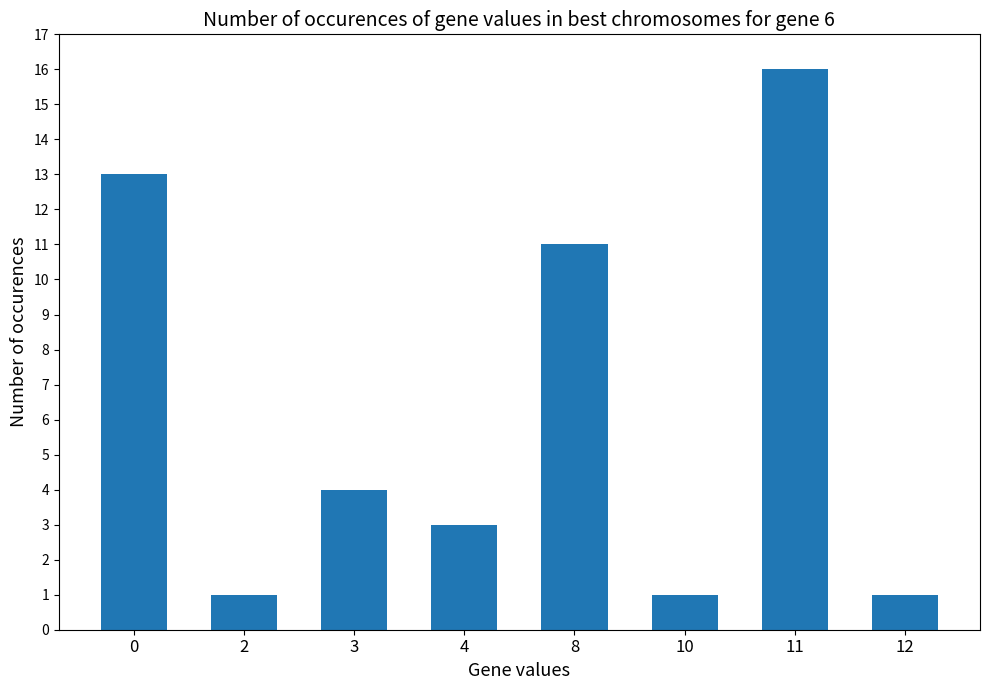

What value does the data have at 11, to the nearest 10?

20